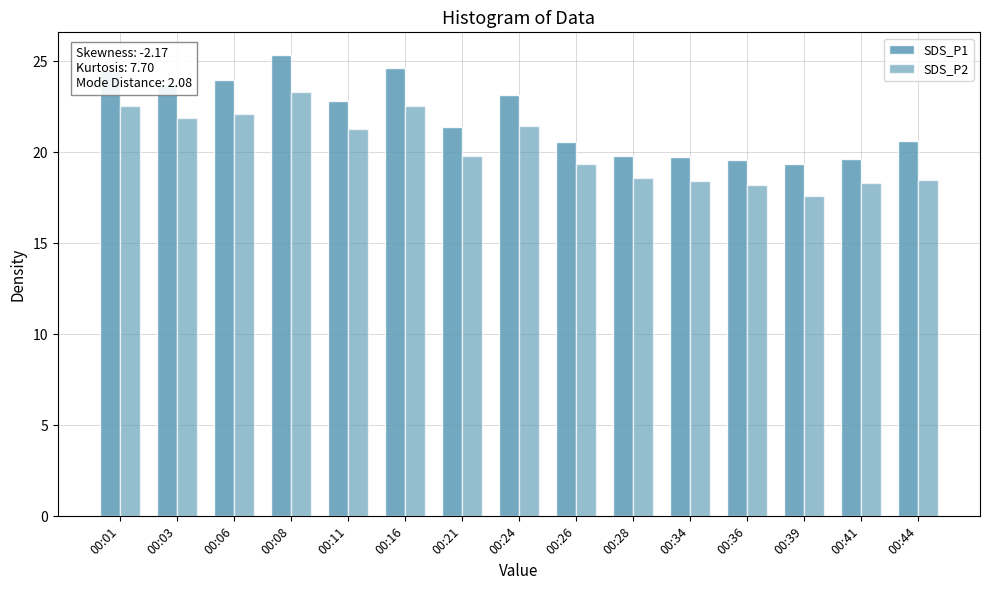

How many data points in SDS_P2 are above 19?

9